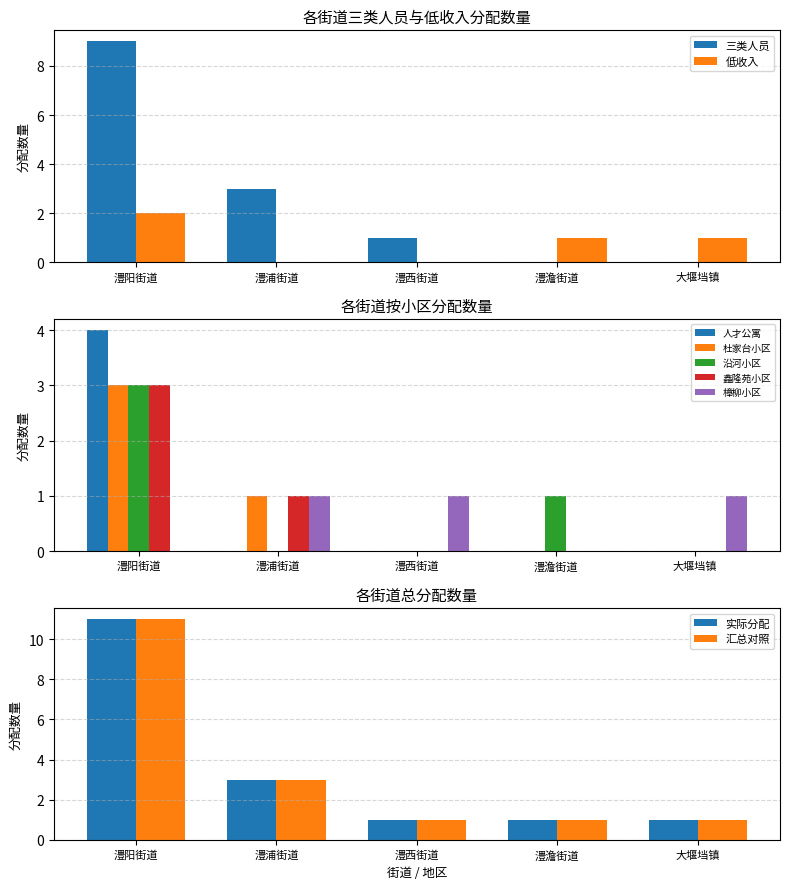

Count the number of categories in the chart.

5